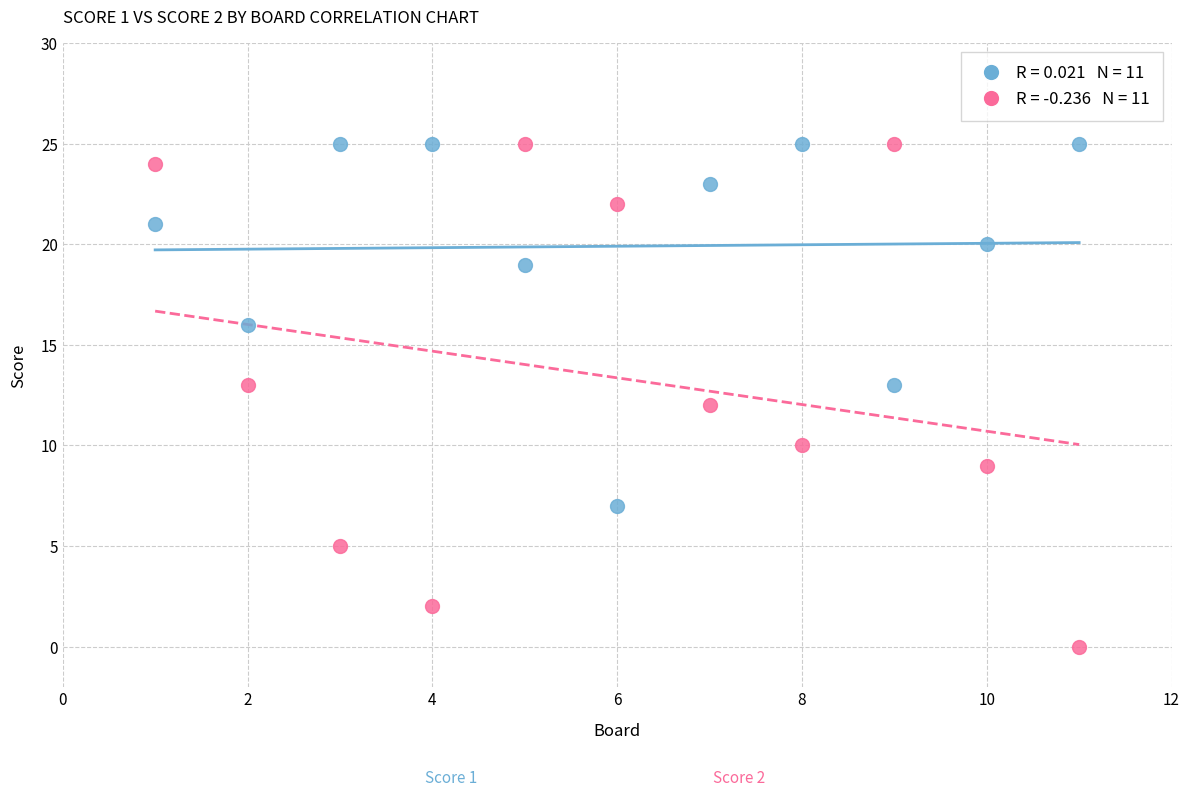

Across all data points, what is the range of X values (max minus min)?

10